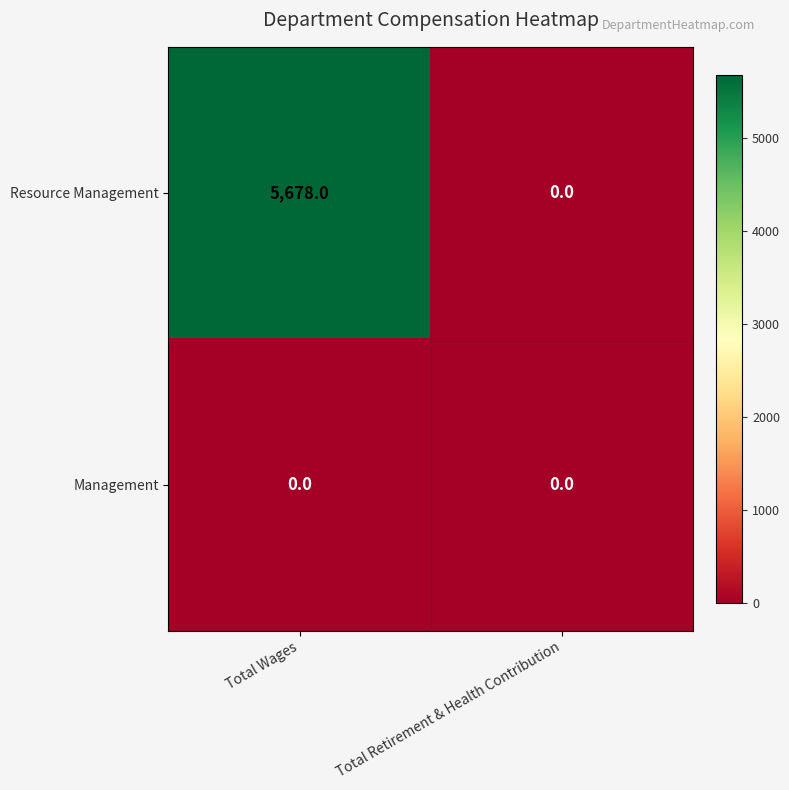

Reading left to right, list all the values displayed in this chart.

Resource Management: 5678	0
Management: 0	0